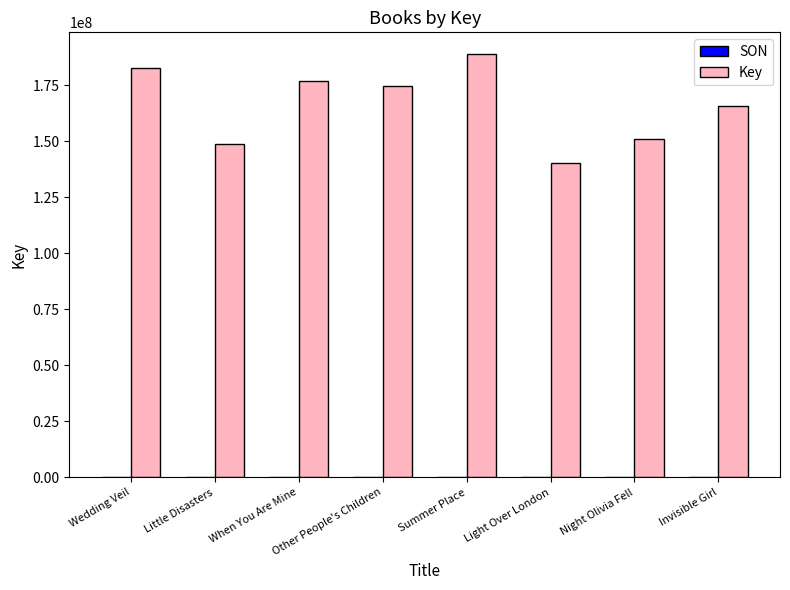

Between Wedding Veil and Invisible Girl, which series saw the biggest shift?

Key